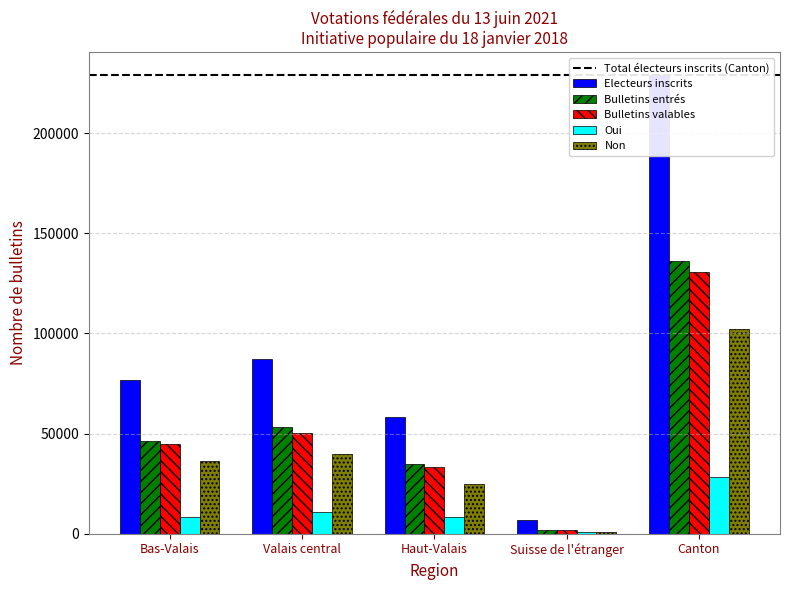

Reading right to left, what are all the values shown in this chart?

Electeurs inscrits: 229071	6757	58102	87461	76751
Bulletins entrés: 136059	1858	34725	53098	46378
Bulletins valables: 130463	1740	33432	50555	44736
Oui: 28317	821	8406	10794	8296
Non: 102146	919	25026	39761	36440